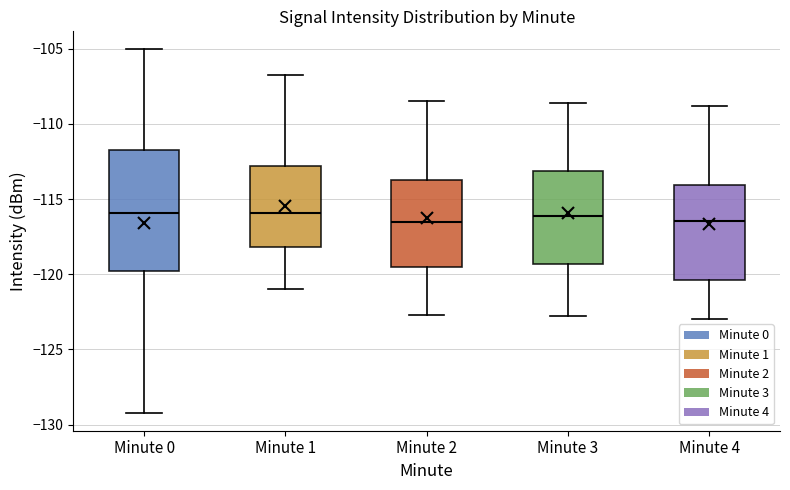

Reading left to right, read every box against the y-axis: the position of its median line, the range the box covers, and the ends of its whiskers. The values are not printed on the chart, so give them approximately, as read against the axis.

Minute 0: median -116.0, box -120.0 to -111.5, whiskers -129.0 to -105.0
Minute 1: median -116.0, box -118.0 to -113.0, whiskers -121.0 to -107.0
Minute 2: median -116.5, box -119.5 to -113.5, whiskers -122.5 to -108.5
Minute 3: median -116.0, box -119.5 to -113.0, whiskers -123.0 to -108.5
Minute 4: median -116.5, box -120.5 to -114.0, whiskers -123.0 to -109.0